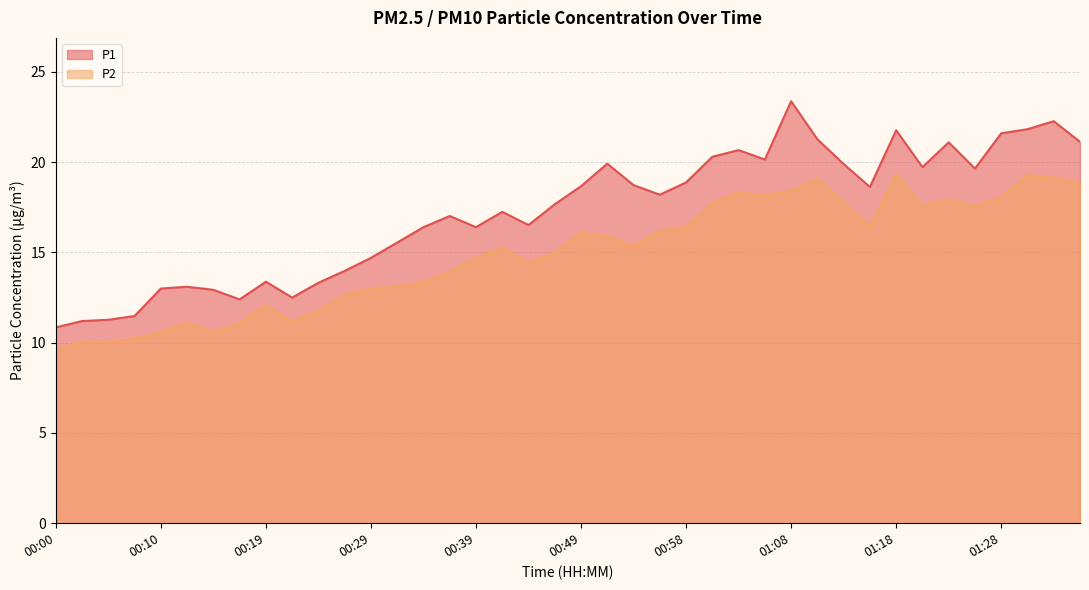

What is the label of the 13th point from the left?

00:29